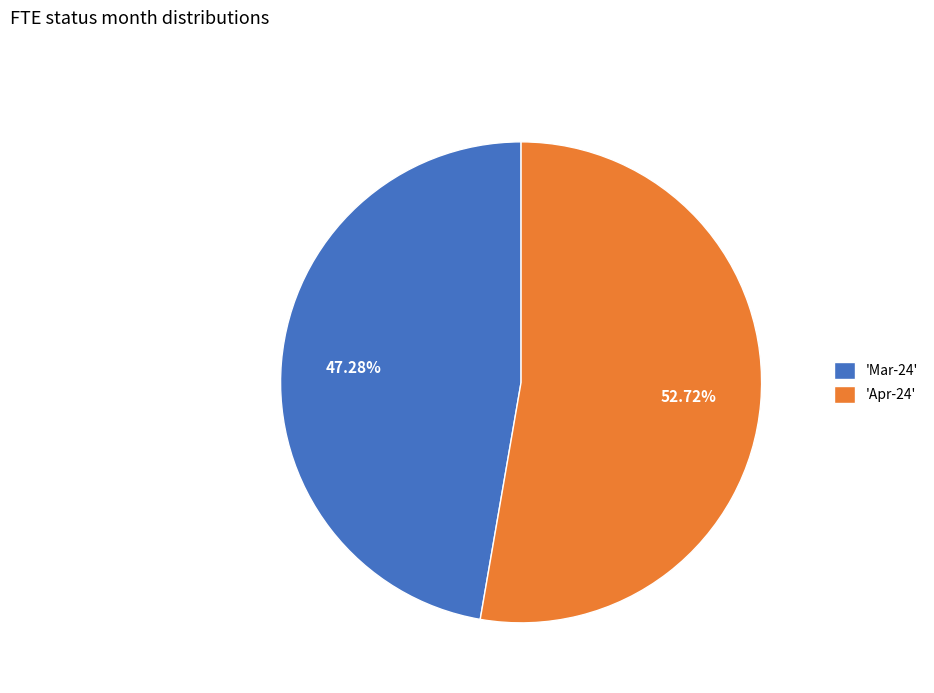

Rank the categories by value from lowest to highest.

'Mar-24', 'Apr-24'